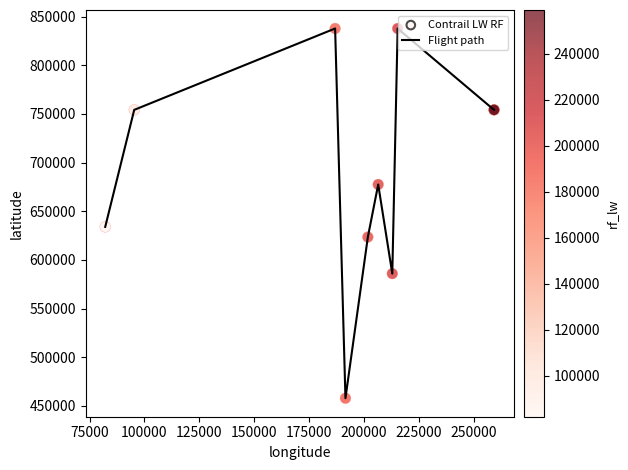

What is the difference between the maximum and minimum values?

379844